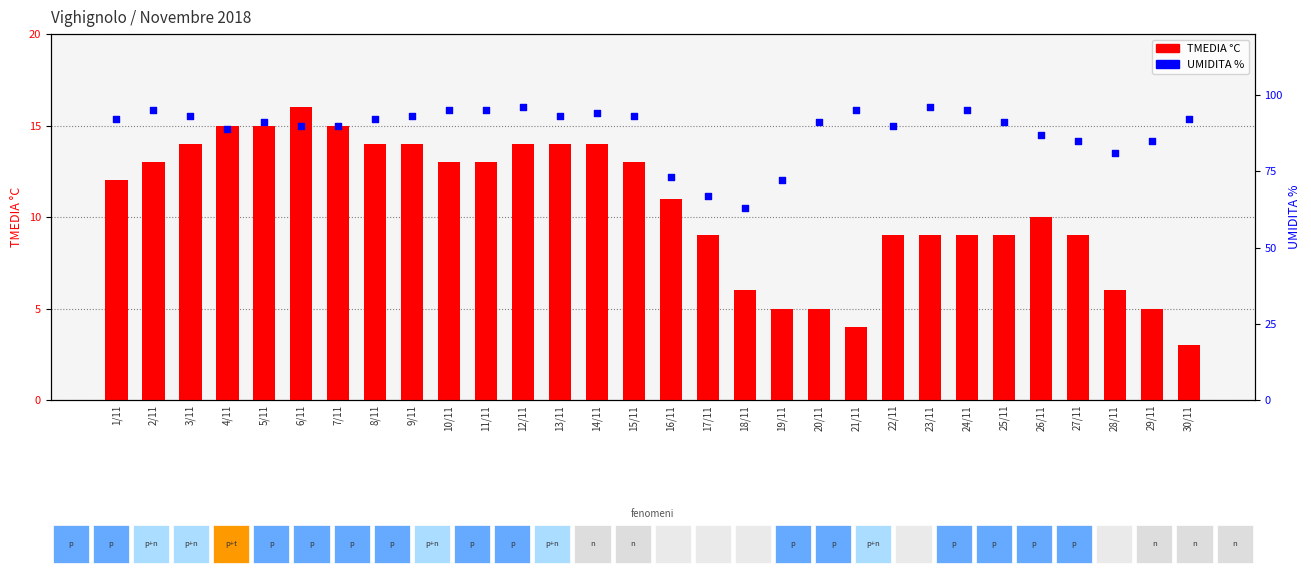

Is the value of UMIDITA % at 29/11 greater than the value of TMEDIA °C at 1/11?

Yes